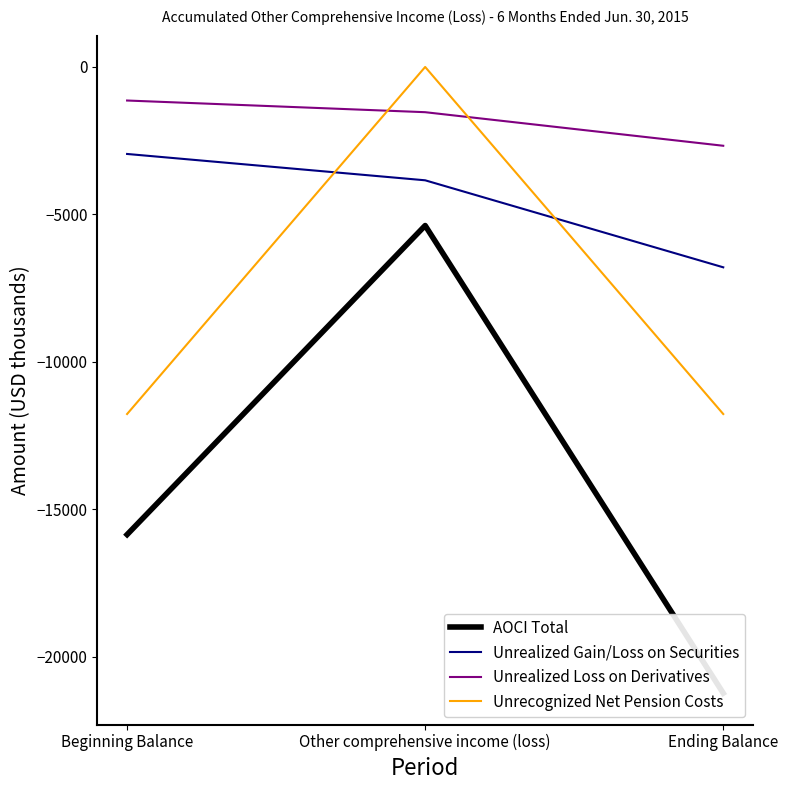

The value of Unrealized Loss on Derivatives at Ending Balance is -3957. True or false?

False